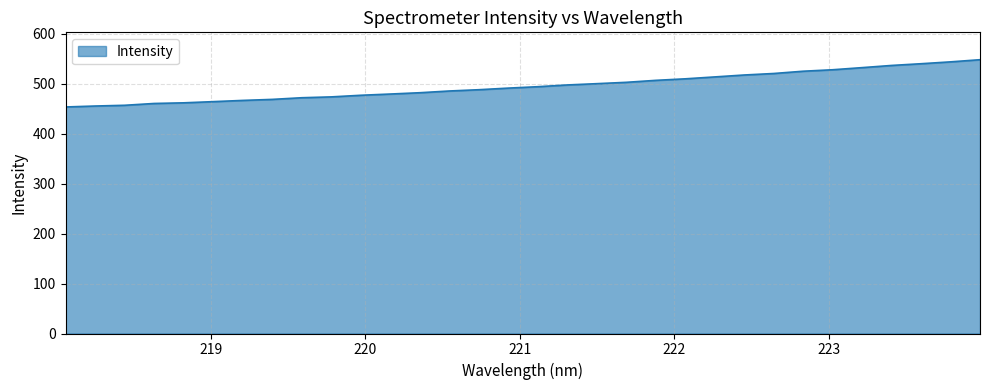

What is the difference between the maximum and minimum values?

94.6